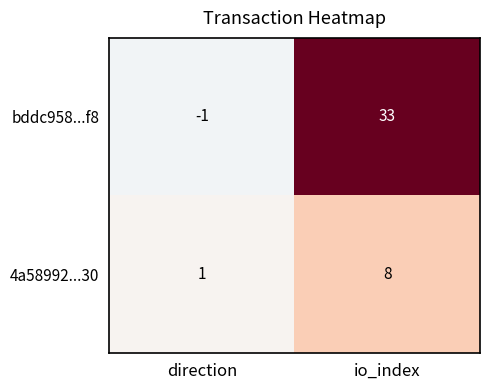

Reading left to right, list all the values displayed in this chart.

bddc958...f8: -1	33
4a58992...30: 1	8